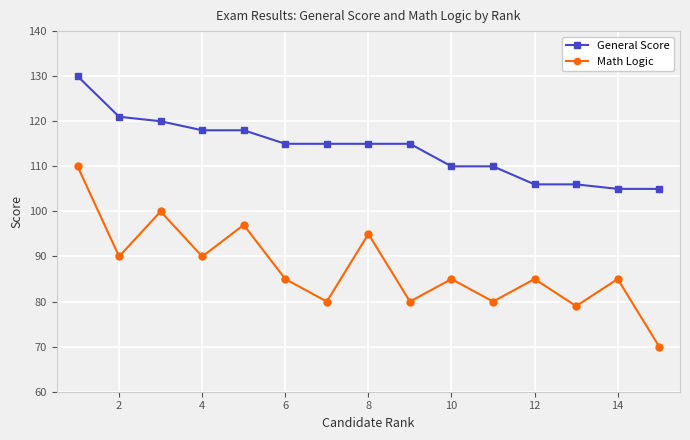

What is the difference between the maximum and minimum values in the General Score series?

25